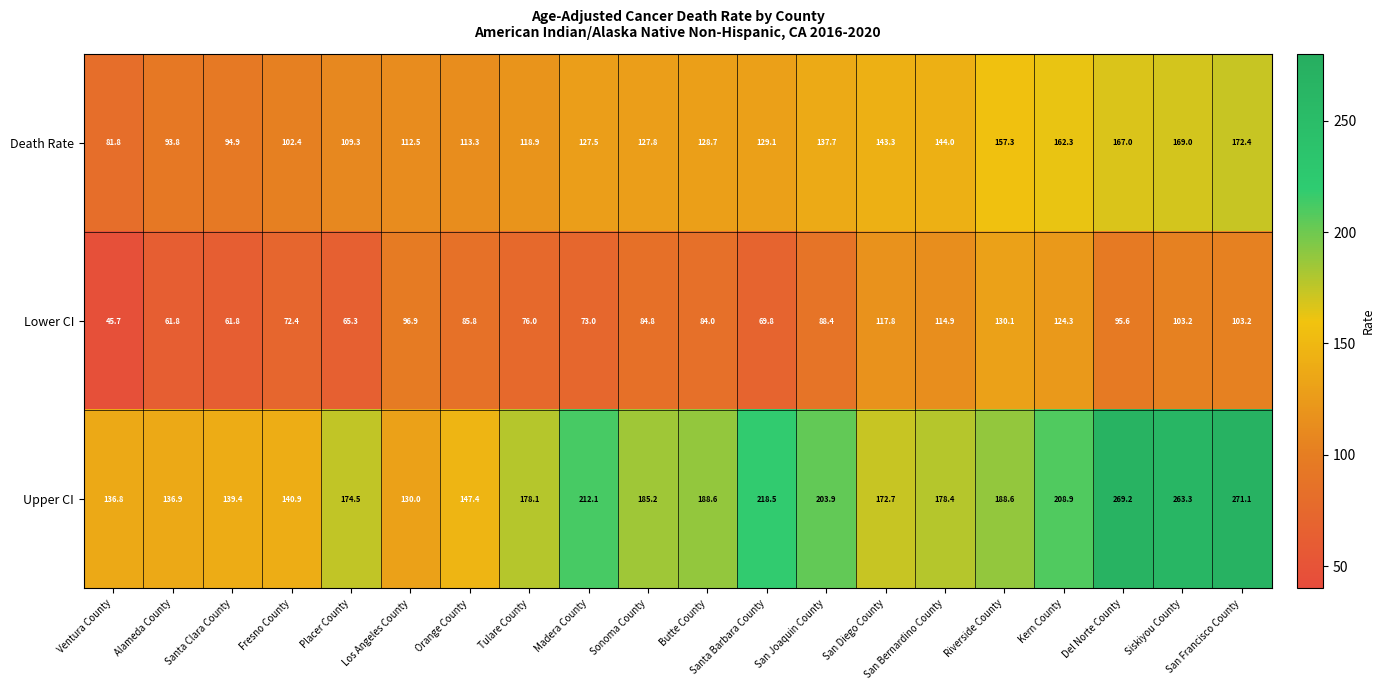

What is the difference between the highest and lowest values at Sonoma County?

100.4